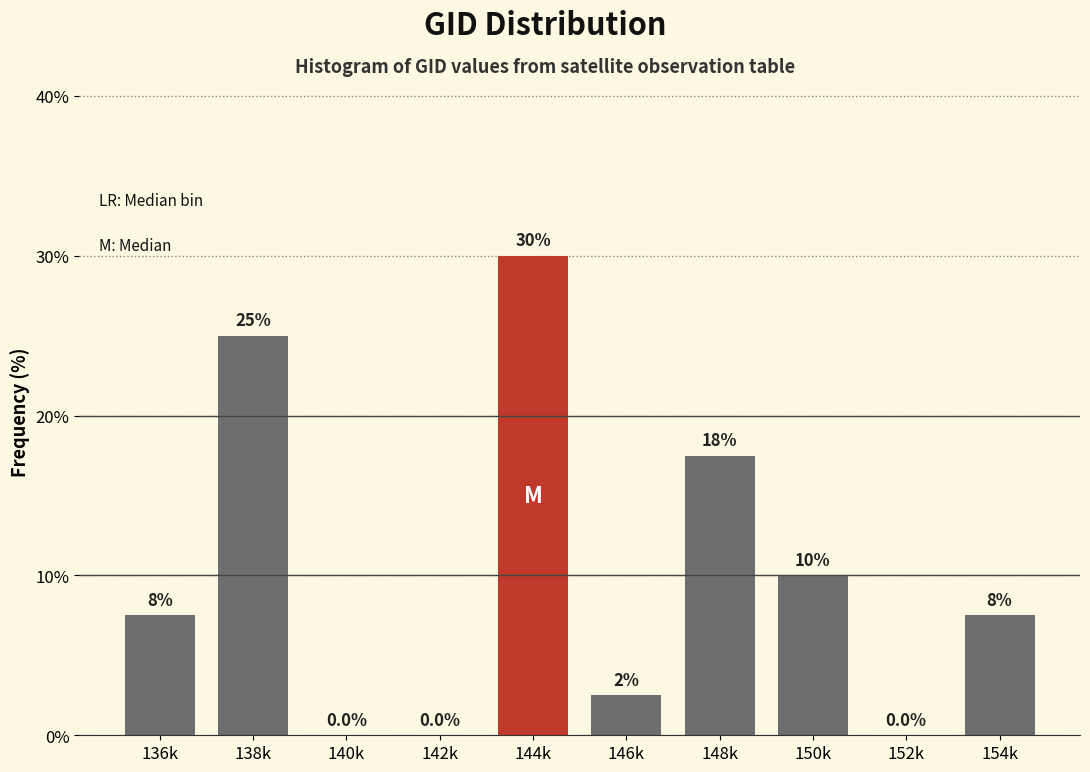

Reading right to left, extract all data points from this chart.

154k=7.5	152k=0.0	150k=10.0	148k=17.5	146k=2.5	144k=30.0	142k=0.0	140k=0.0	138k=25.0	136k=7.5